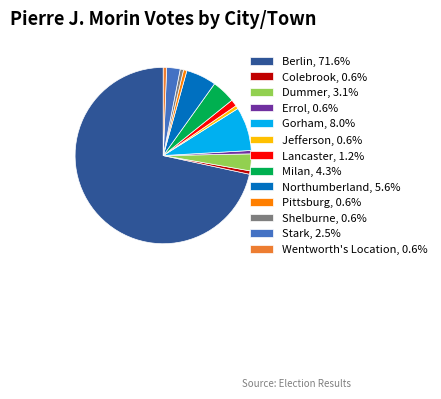

Between Northumberland and Lancaster, which is larger?

Northumberland